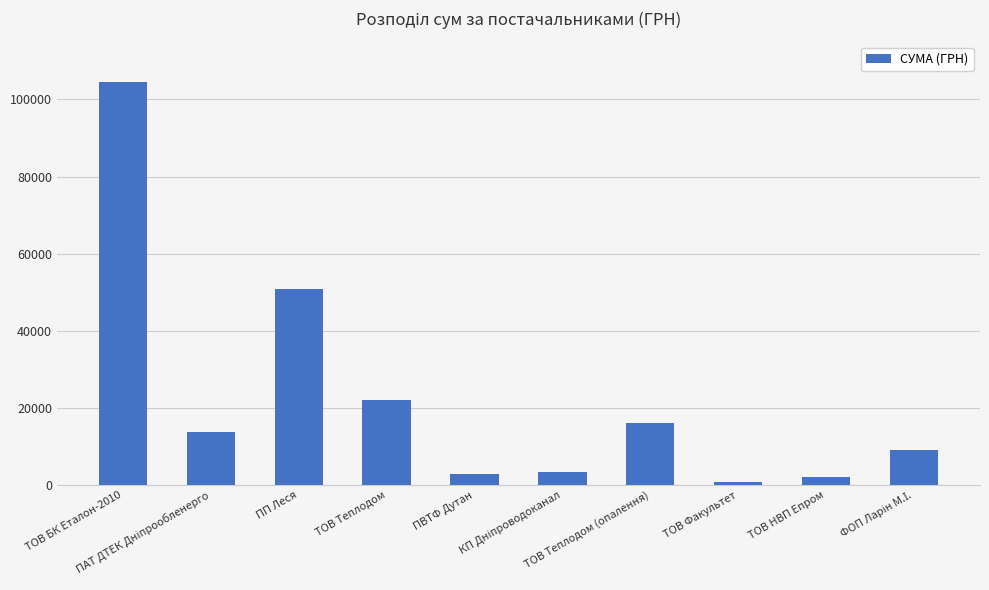

Are the bars grouped side by side (vs. stacked)?

No